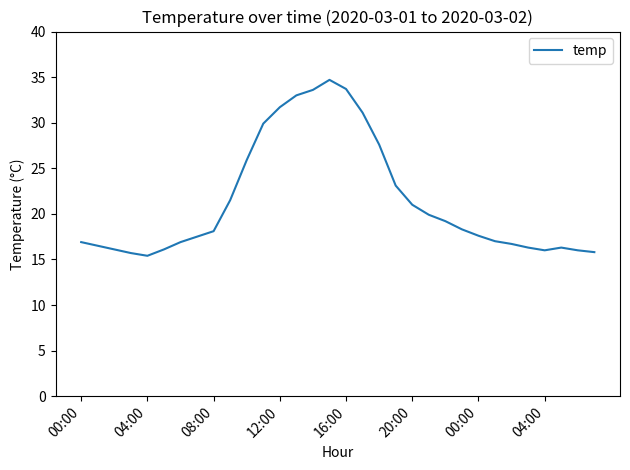

What is the greatest value displayed?

34.7